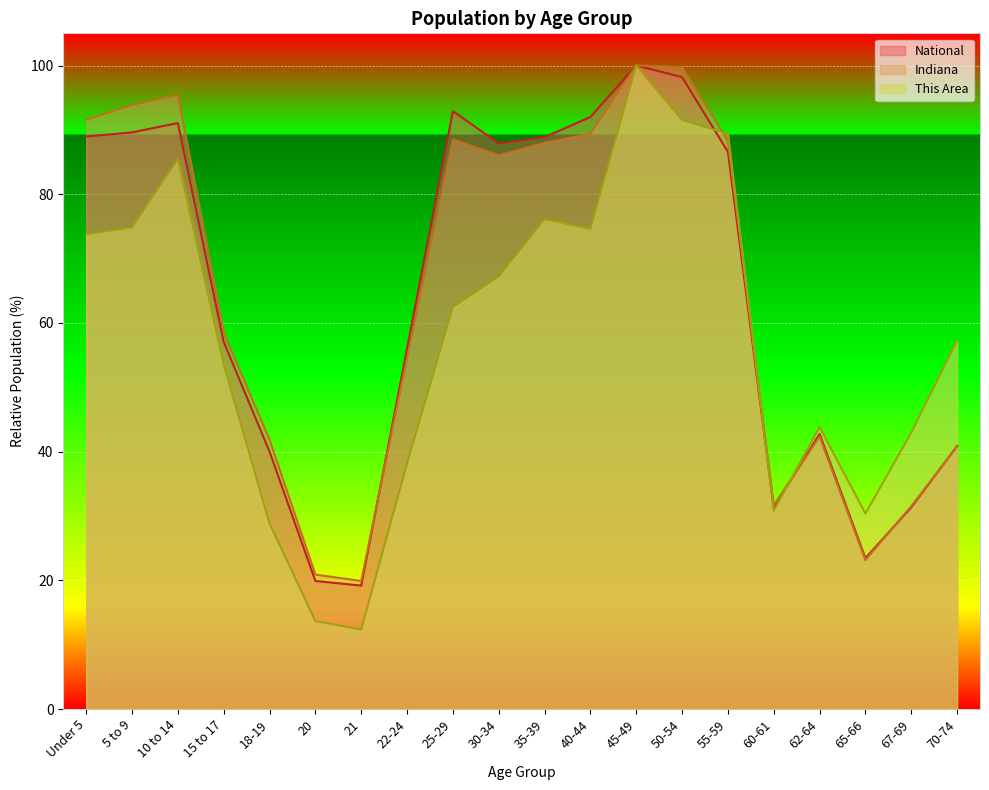

Reading left to right, list all the values displayed in this chart.

This Area: 73.8	74.8	85.5	53.6	28.9	13.7	12.4	38.2	62.5	67.2	76.1	74.6	100.0	91.5	89.4	30.8	43.8	30.4	43.0	57.3
Indiana: 91.6	93.9	95.4	58.5	41.8	20.9	19.9	54.6	88.5	86.0	88.0	89.4	100.0	99.8	88.3	31.7	42.3	23.1	31.5	40.8
National: 89.0	89.6	91.1	57.0	40.0	19.9	19.2	56.0	92.9	87.9	88.9	92.0	100.0	98.2	86.6	31.3	42.7	23.4	31.3	40.9